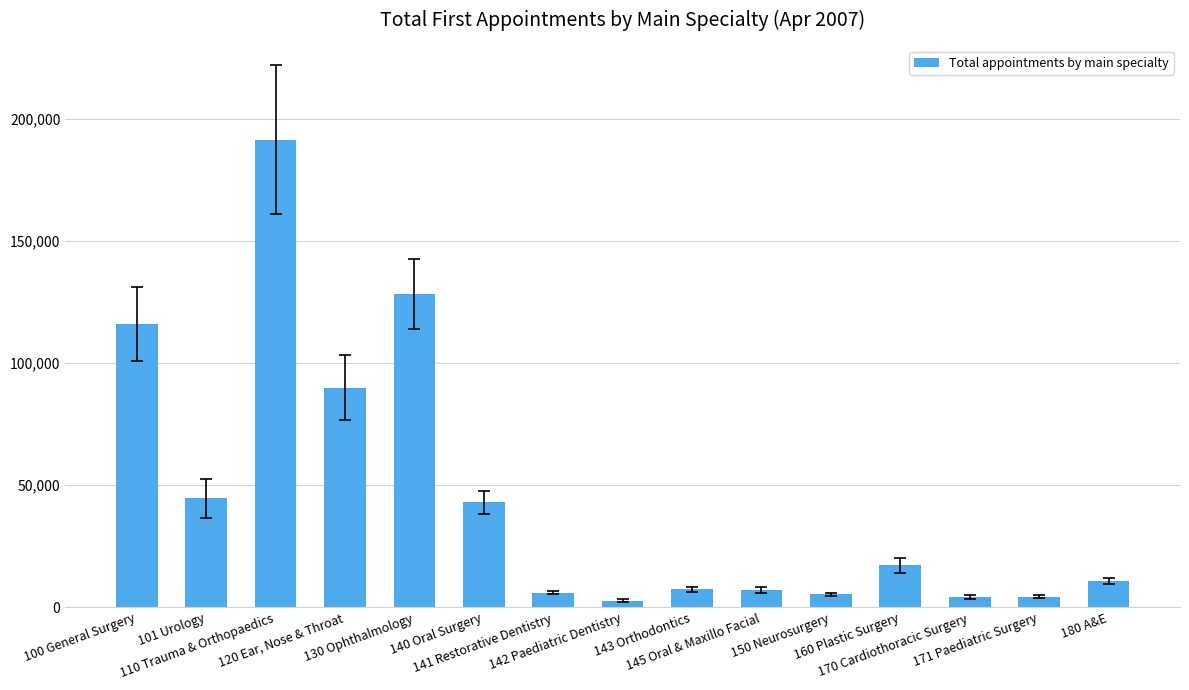

What is the sum of all values?

679186